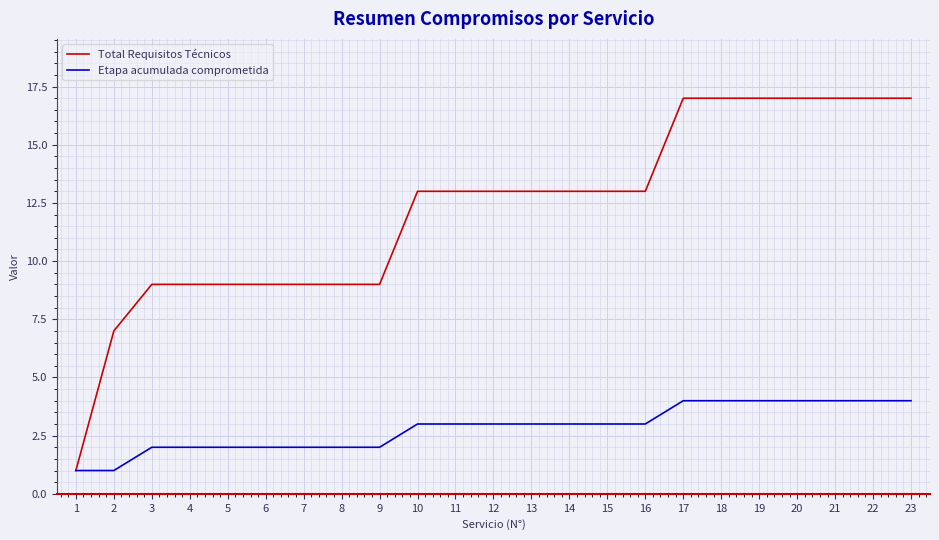

How many distinct data groups are displayed?

2